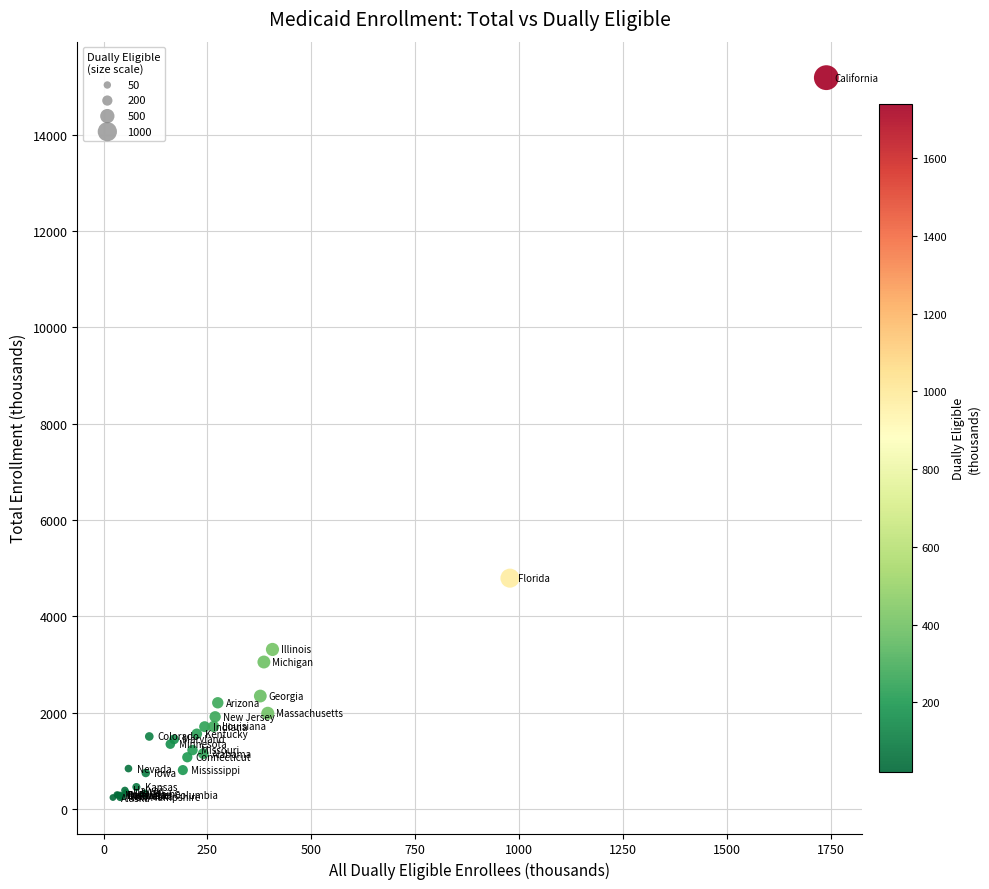

What Y value in the scatter plot is closest to 7710?

4790.8